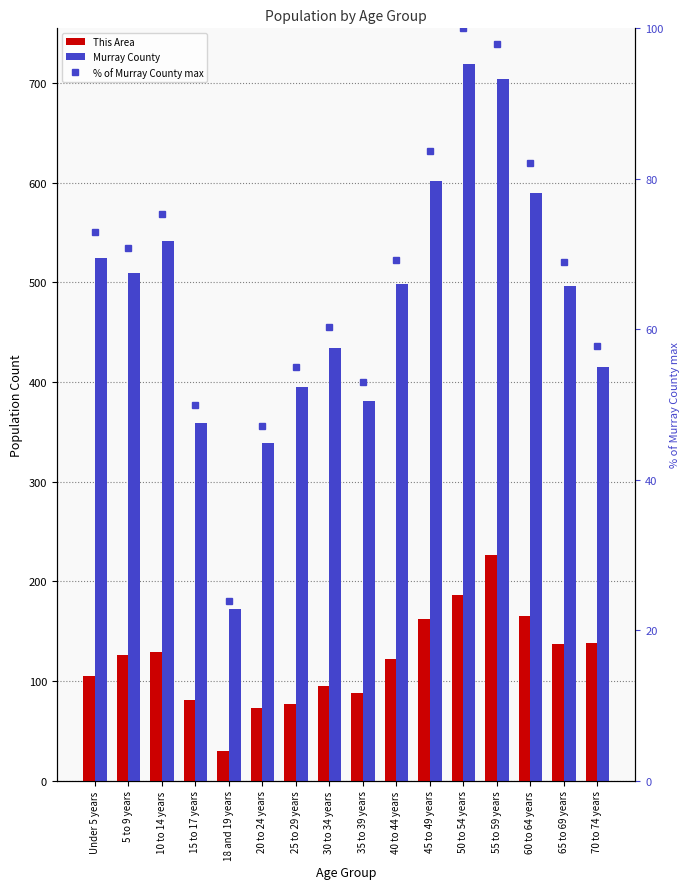

What is the average value of the Murray County series?

479.9